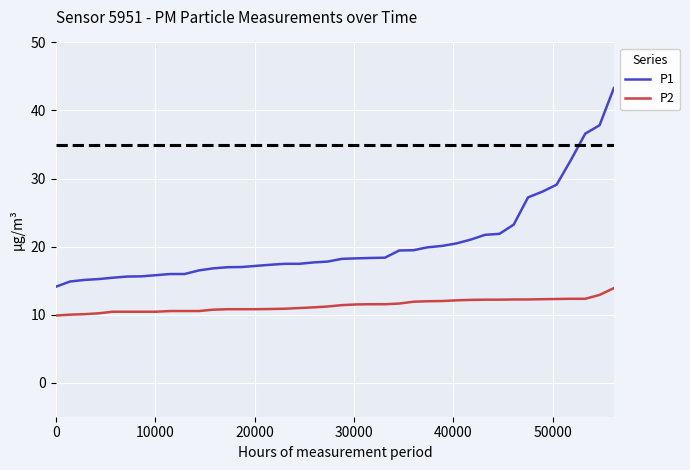

What is the difference between the maximum and minimum values in the P2 series?

4.0